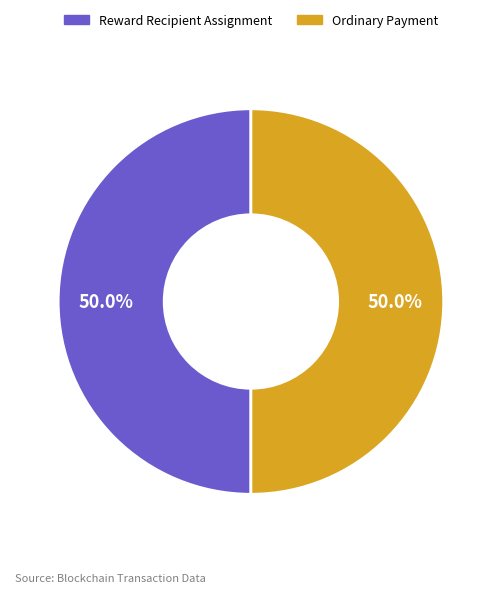

How many slices are in this pie chart?

2